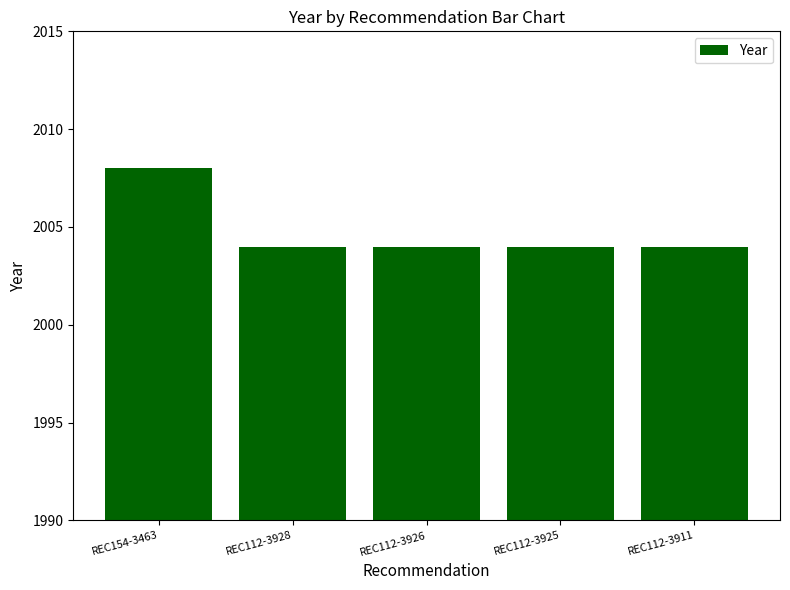

What is the label of the 1st bar from the left?

REC154-3463